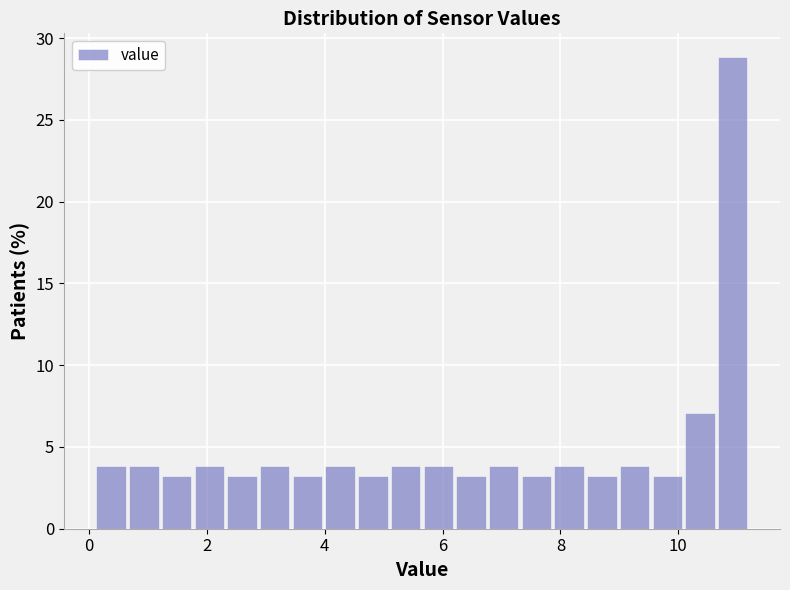

Read against the x-axis, roughly where is the centre of the tallest bar?

11.0